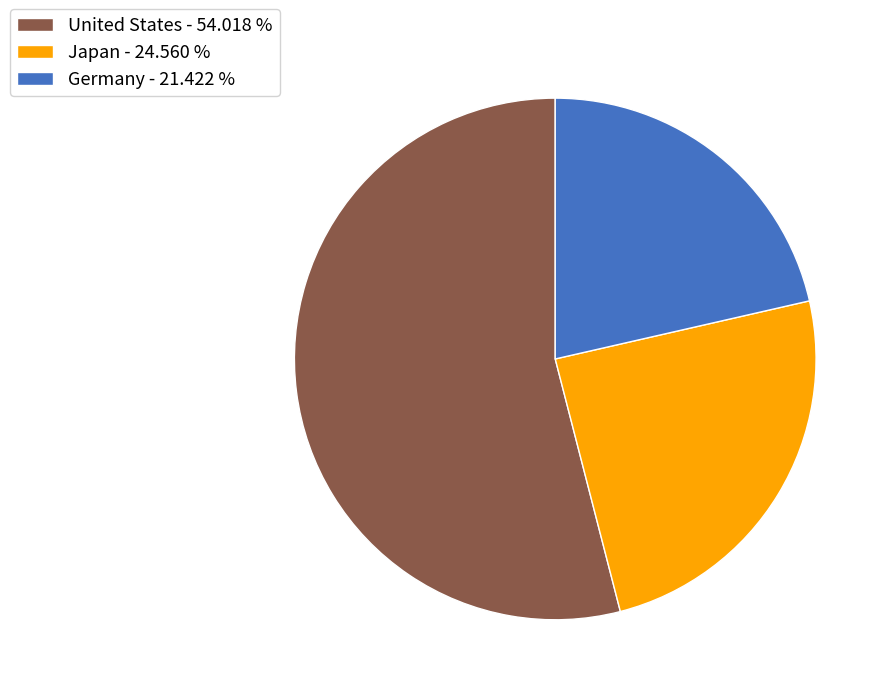

Which has a higher value, Germany - 21.422 % or United States - 54.018 %?

United States - 54.018 %